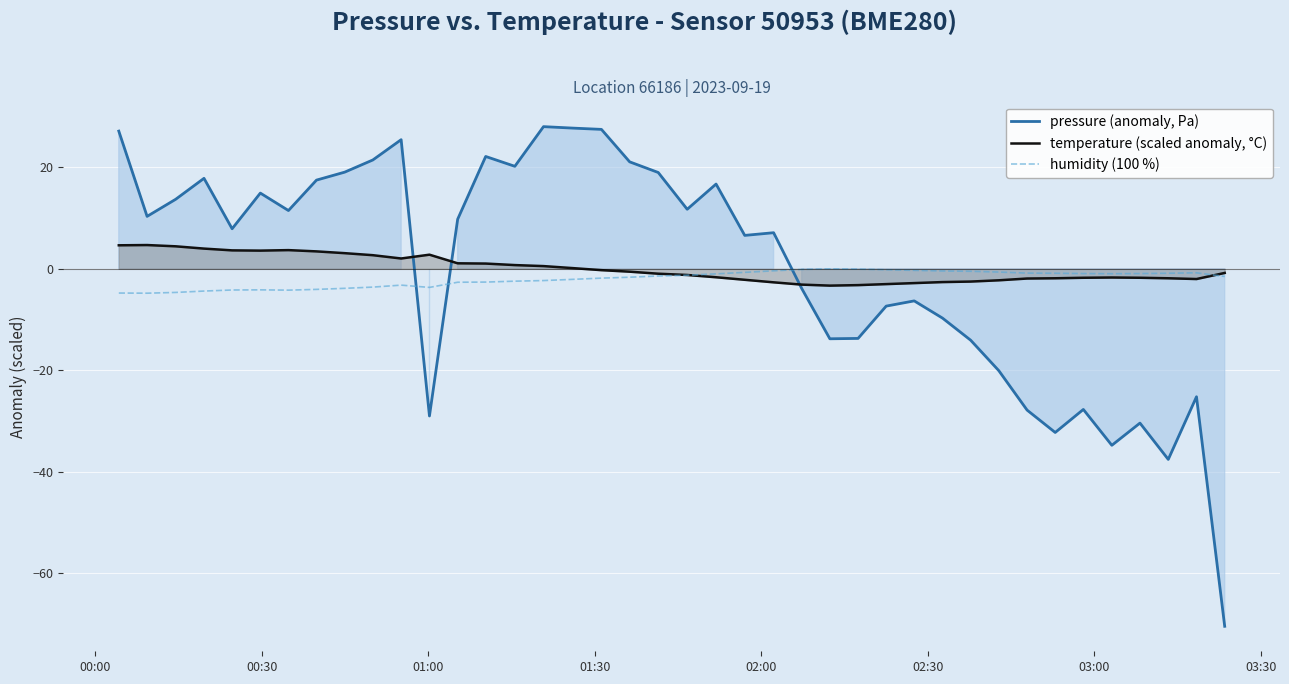

Reading right to left, extract all data points from this chart.

pressure (anomaly, Pa): -70.5	-25.2	-37.6	-30.4	-34.8	-27.7	-32.3	-27.9	-20.1	-14.1	-9.7	-6.3	-7.4	-13.7	-13.8	-3.9	7.1	6.6	16.7	11.7	19.0	21.1	27.5	27.7	28.0	20.2	22.1	9.8	-29.0	25.5	21.5	19.1	17.5	11.5	14.9	7.9	17.8	13.7	10.3	27.1
temperature (scaled anomaly, °C): -0.8	-2.0	-1.9	-1.8	-1.7	-1.8	-1.9	-1.9	-2.3	-2.5	-2.6	-2.8	-3.0	-3.2	-3.3	-3.1	-2.7	-2.2	-1.7	-1.2	-1.0	-0.6	-0.3	0.1	0.5	0.7	1.0	1.1	2.8	2.0	2.7	3.1	3.4	3.7	3.6	3.6	4.0	4.4	4.7	4.6
humidity (100 %): -1.5	-0.8	-0.9	-0.9	-1.0	-0.9	-0.9	-0.8	-0.6	-0.5	-0.4	-0.3	-0.2	-0.1	-0.0	-0.1	-0.4	-0.7	-1.0	-1.3	-1.4	-1.7	-1.8	-2.1	-2.3	-2.4	-2.6	-2.6	-3.7	-3.2	-3.6	-3.8	-4.1	-4.2	-4.1	-4.2	-4.4	-4.7	-4.8	-4.8